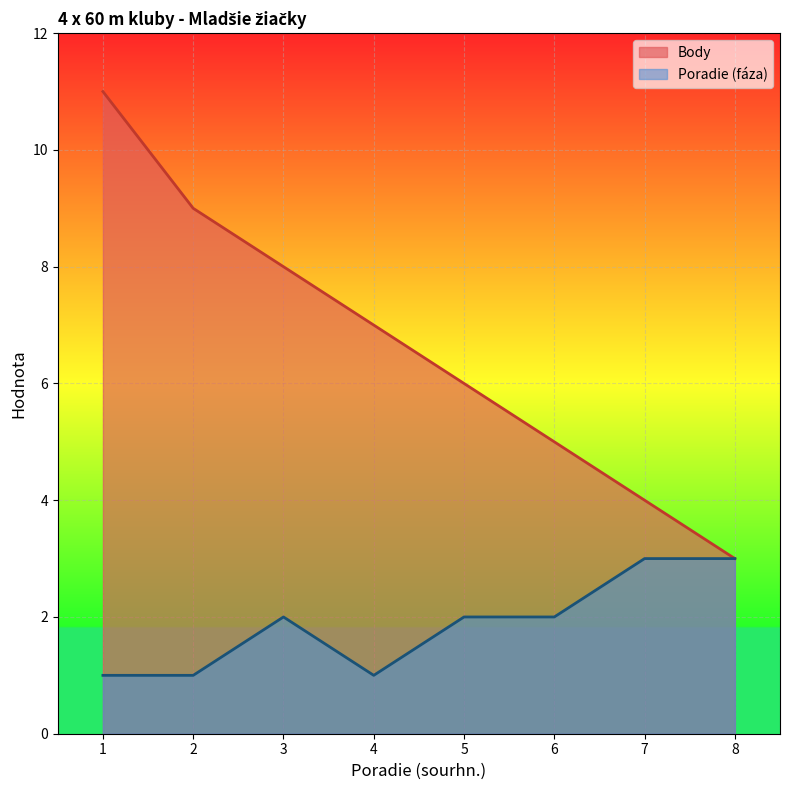

What is the average value of the Poradie (faza) series?

2